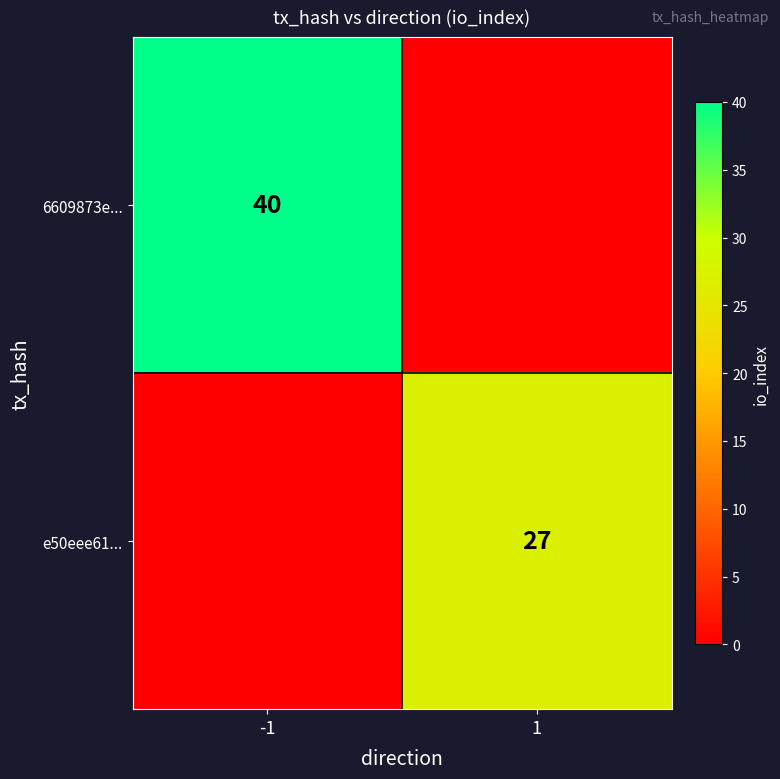

True or false: e50eee61... has a value of 27 at 1.

True